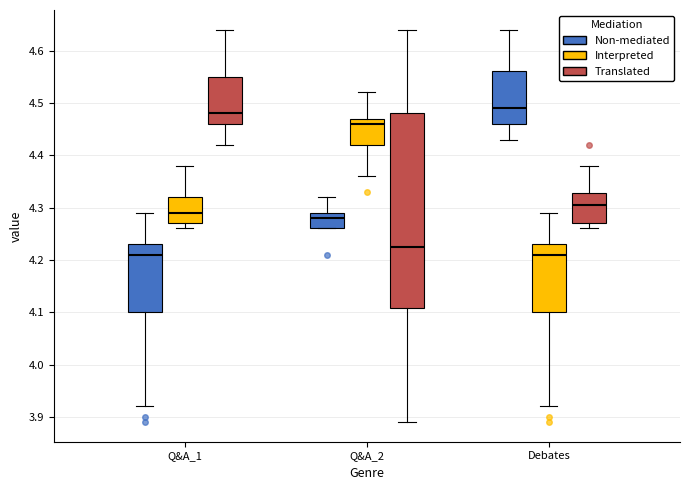

Reading left to right, read every box against the y-axis: the position of its median line, the range the box covers, and the ends of its whiskers. The values are not printed on the chart, so give them approximately, as read against the axis.

Q&A_1 (Non-mediated): median 4.21, box 4.10 to 4.23, whiskers 3.92 to 4.29
Q&A_1 (Interpreted): median 4.29, box 4.27 to 4.32, whiskers 4.26 to 4.38
Q&A_1 (Translated): median 4.48, box 4.46 to 4.55, whiskers 4.42 to 4.64
Q&A_2 (Non-mediated): median 4.28, box 4.26 to 4.29, whiskers 4.26 to 4.32
Q&A_2 (Interpreted): median 4.46, box 4.42 to 4.47, whiskers 4.36 to 4.52
Q&A_2 (Translated): median 4.23, box 4.11 to 4.48, whiskers 3.89 to 4.64
Debates (Non-mediated): median 4.49, box 4.46 to 4.56, whiskers 4.43 to 4.64
Debates (Interpreted): median 4.21, box 4.10 to 4.23, whiskers 3.92 to 4.29
Debates (Translated): median 4.31, box 4.27 to 4.33, whiskers 4.26 to 4.38